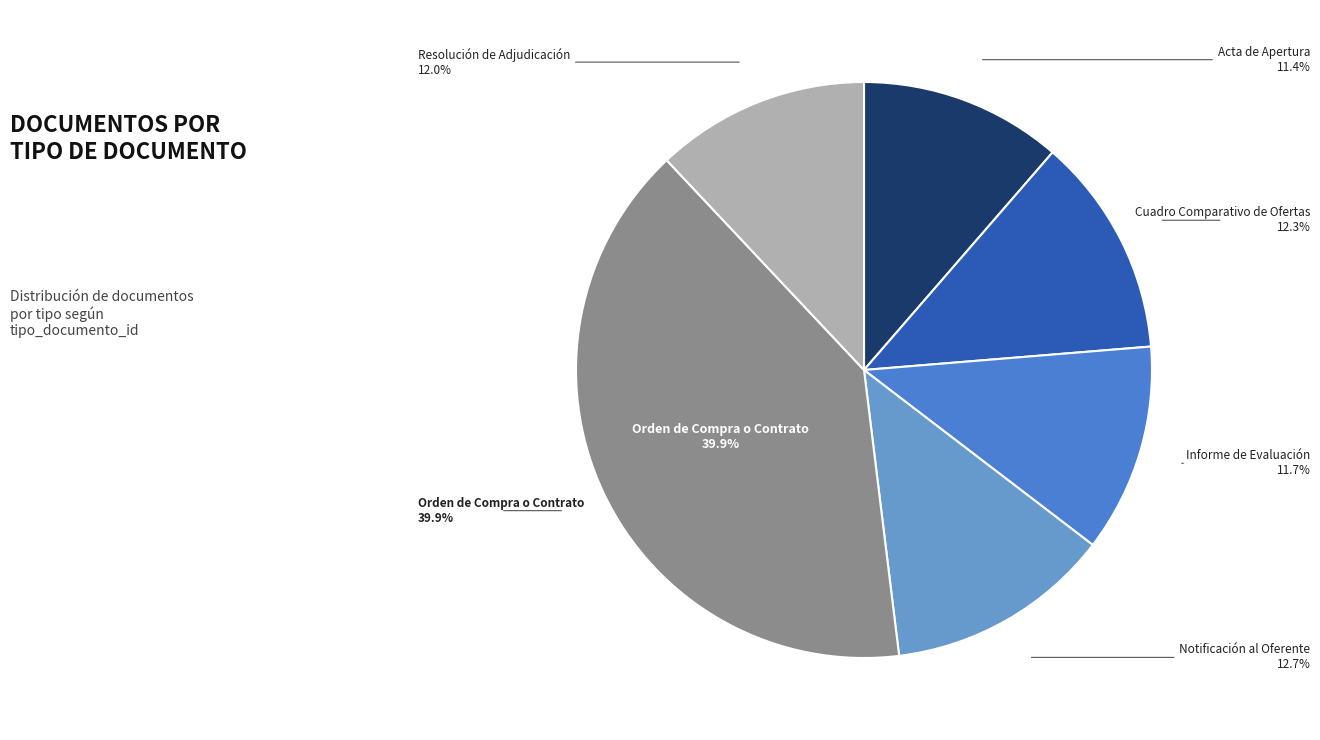

Does any single category account for the majority?

No